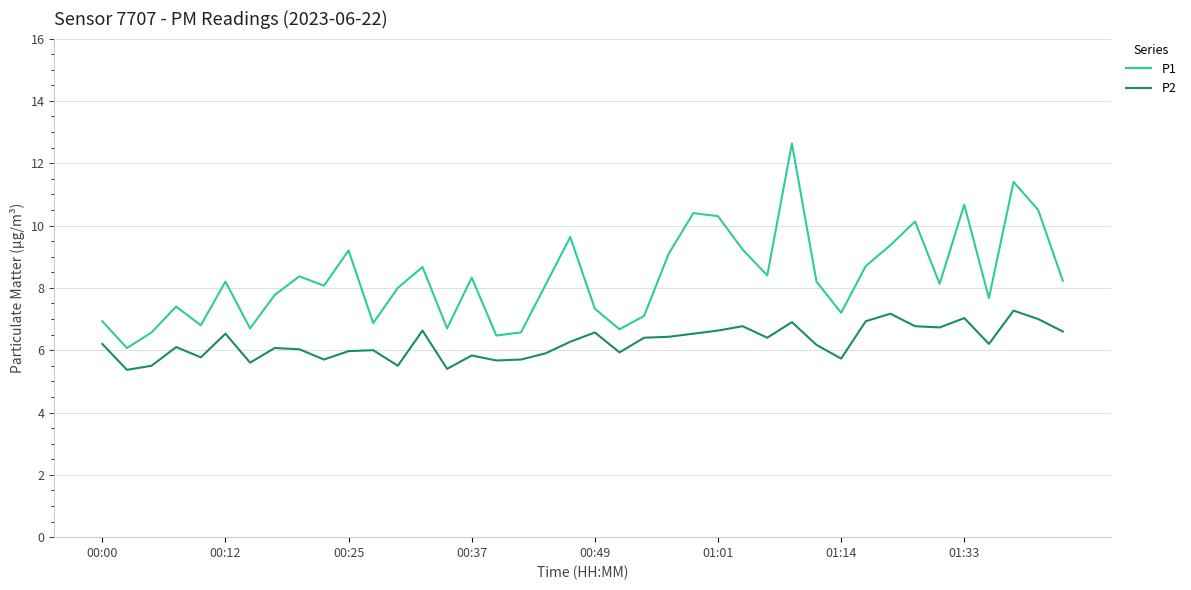

List the series in order of their peak value, highest first.

P1, P2